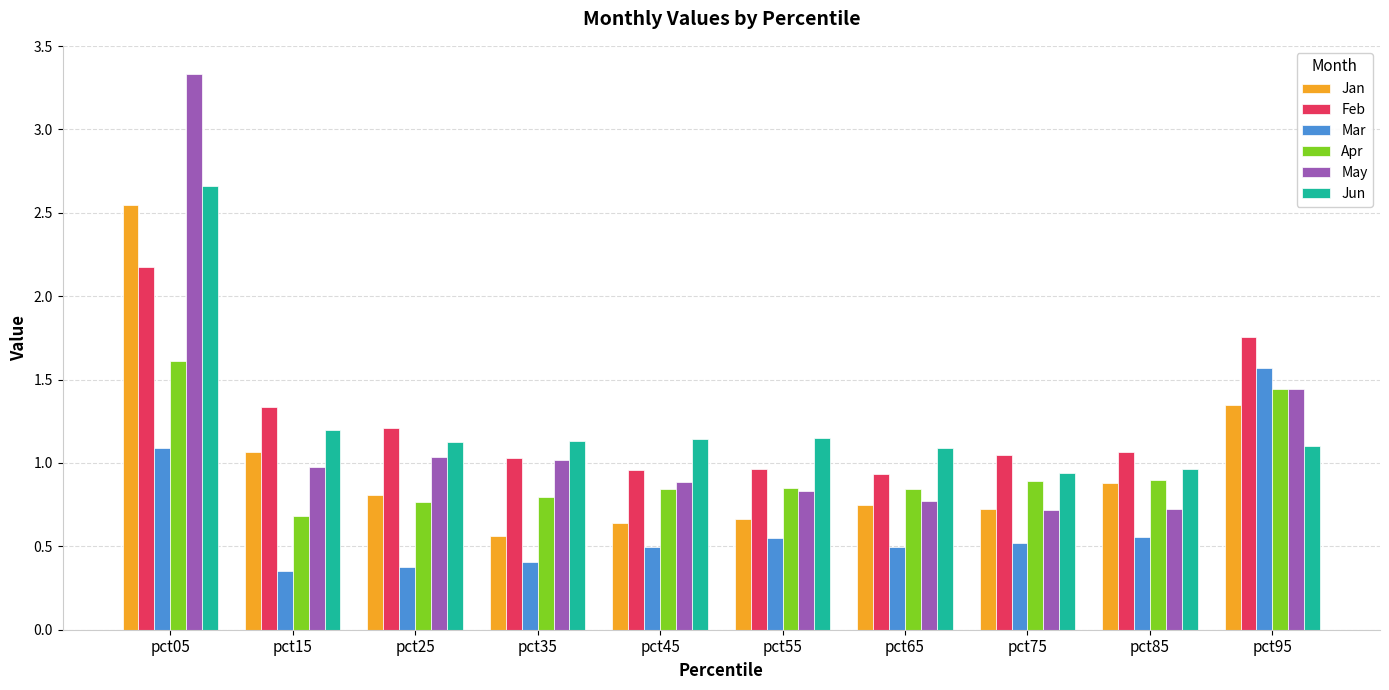

Which series has the largest range (max minus min)?

May